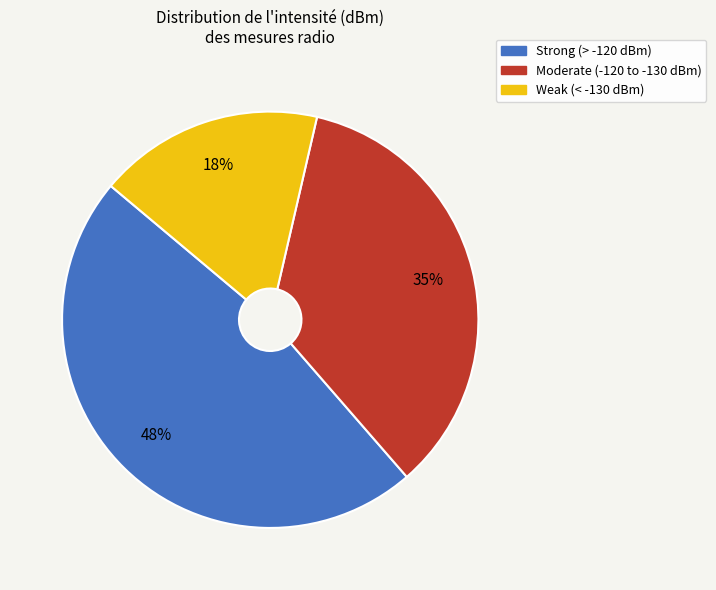

To the nearest percent, what is the average slice percentage?

33%